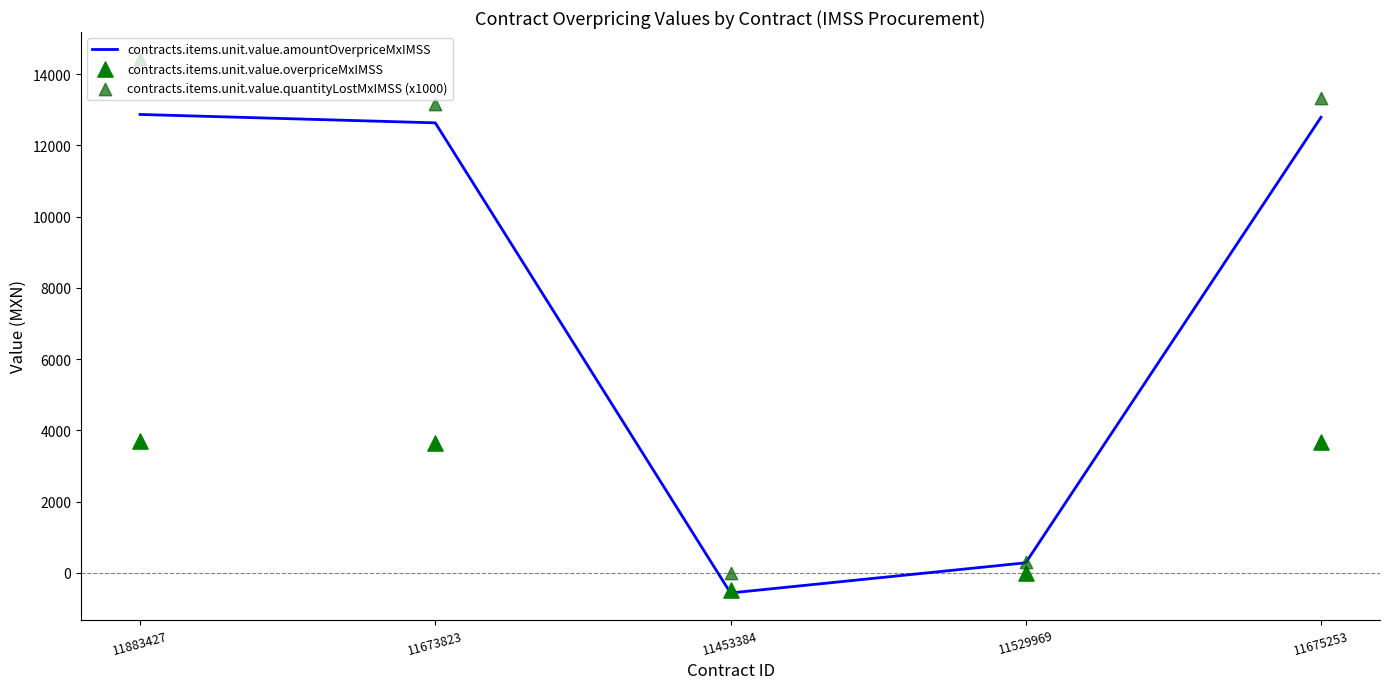

What is the total value across all series at 11673823?

29436.4